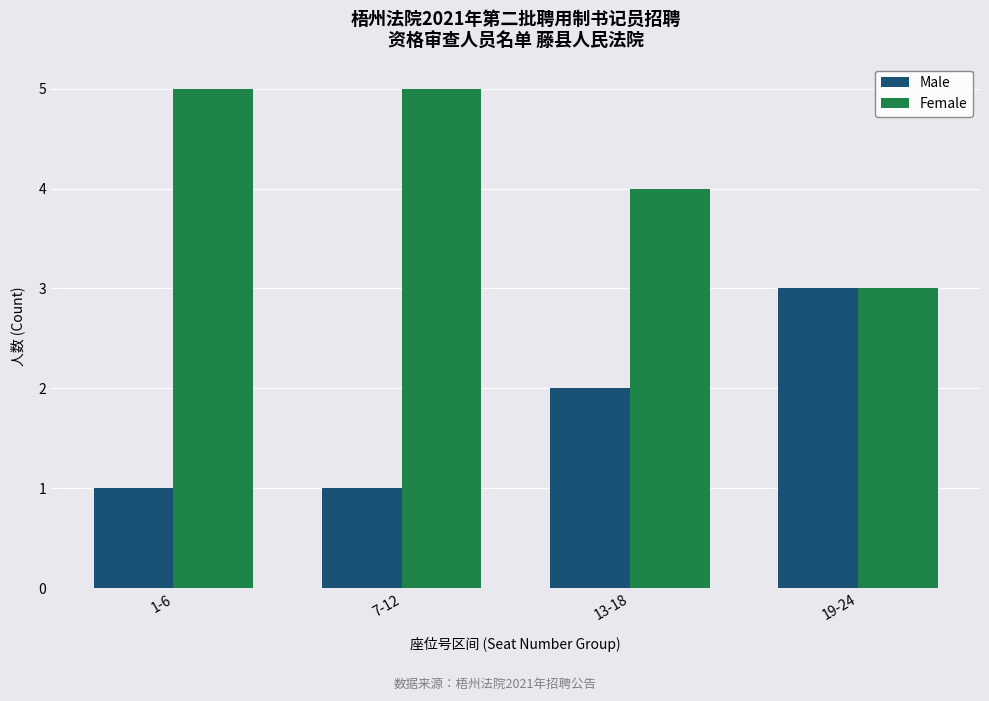

Which series has the largest total across all categories?

Female